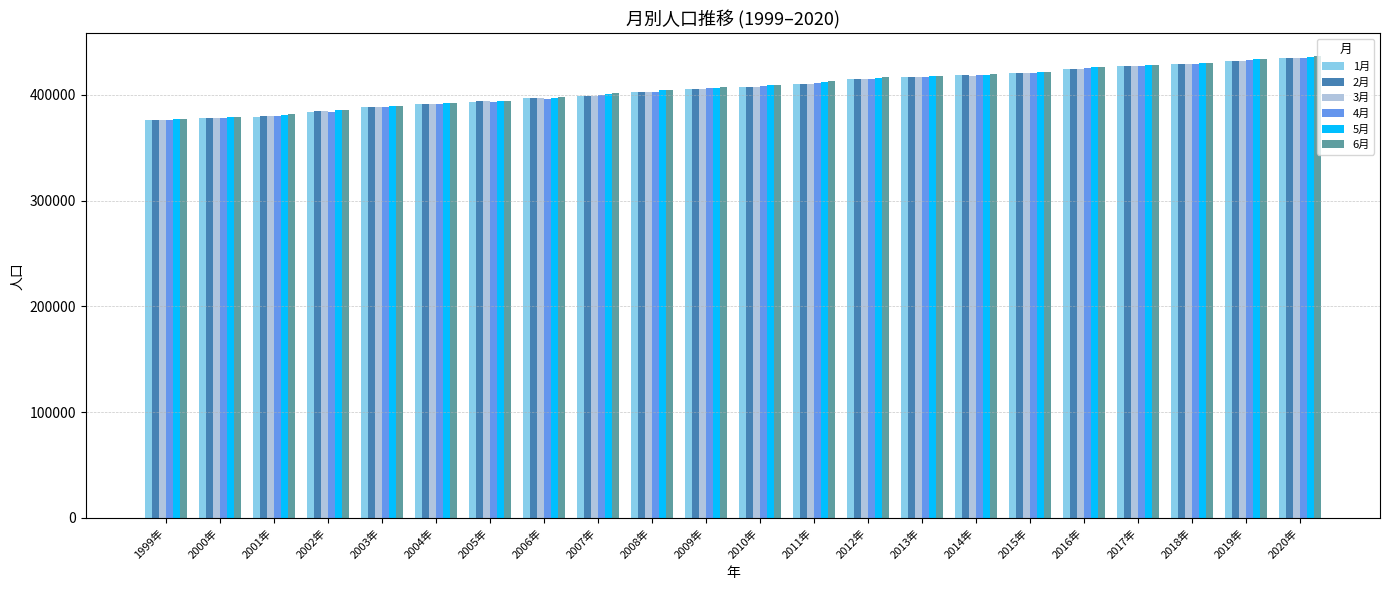

Is it true that 6月 equals 381542 at 2001年?

True